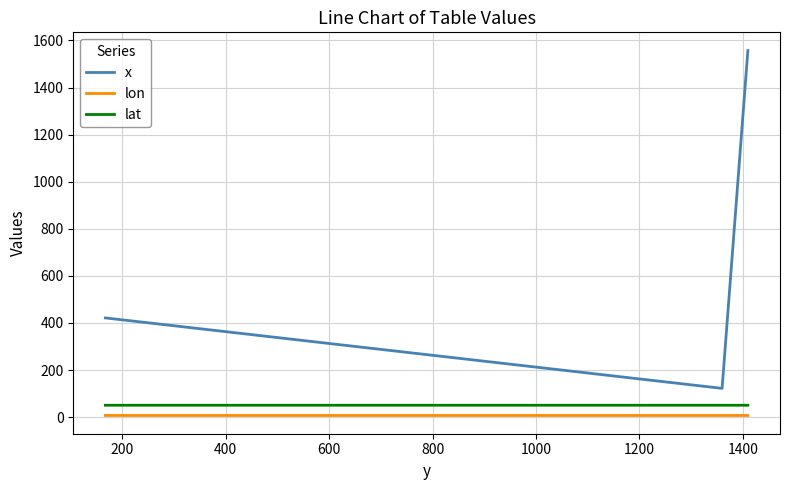

How many lines are shown in the chart?

3